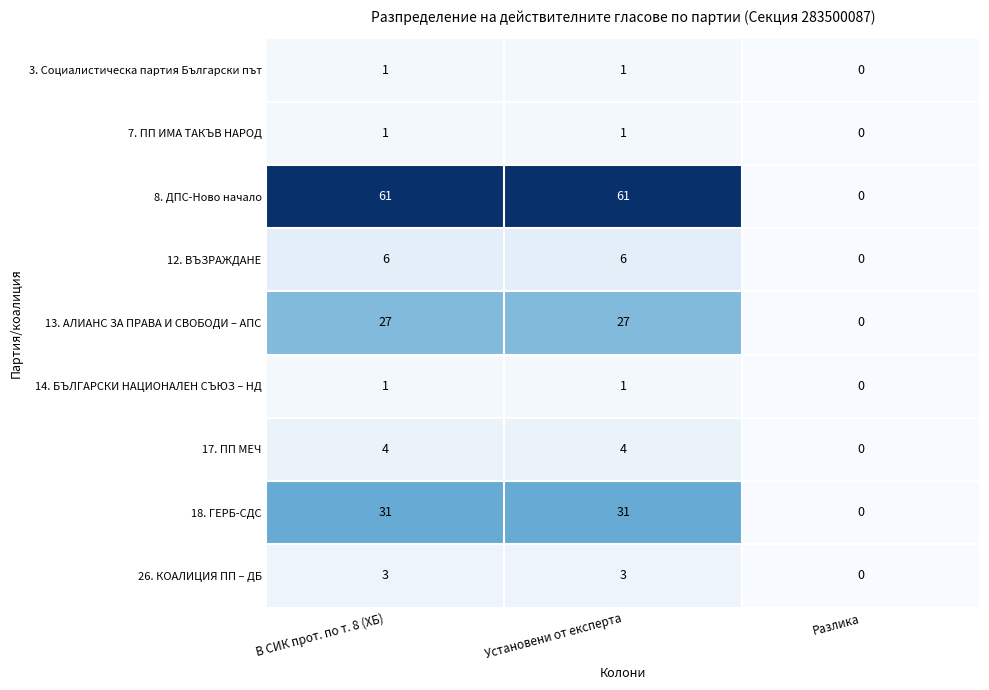

At which label does 14. БЪЛГАРСКИ НАЦИОНАЛЕН СЪЮЗ – НД reach its minimum?

Разлика